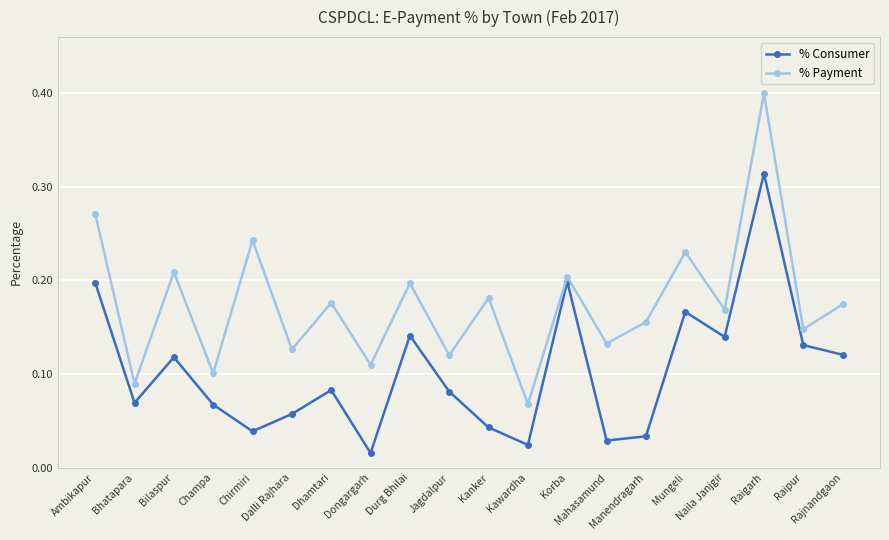

True or false: % Consumer and % Payment intersect in this chart.

False